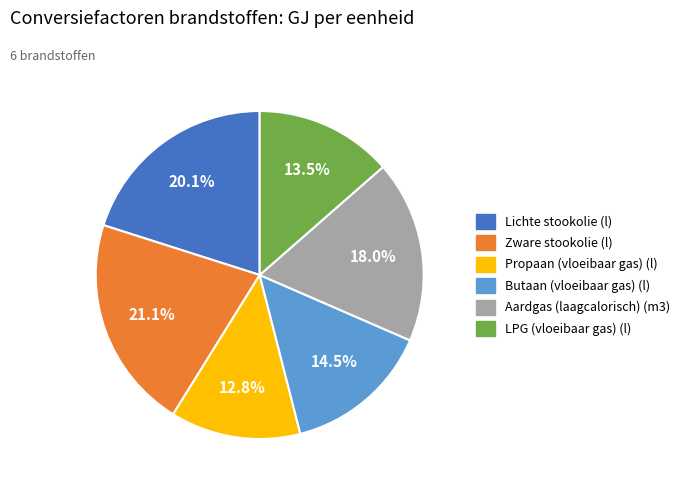

Is it true that Aardgas (laagcalorisch) (m3) is 28% of the pie?

False